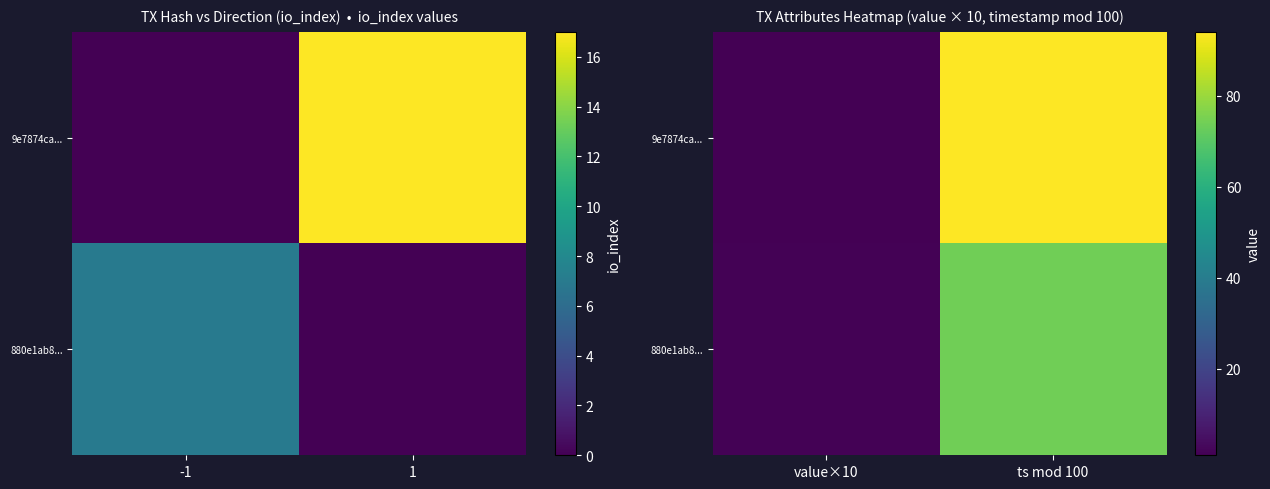

At which label does 880e1ab8... reach its minimum?

value×10